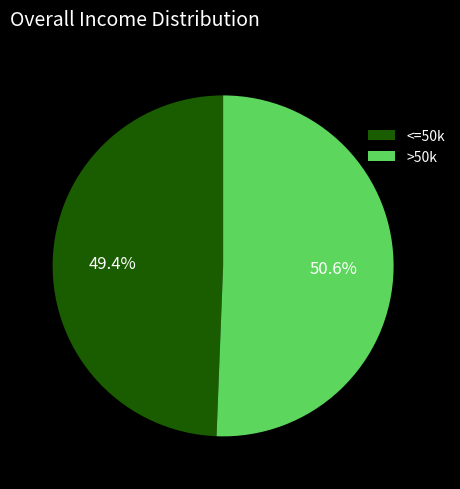

Is <=50k the majority of the pie?

No